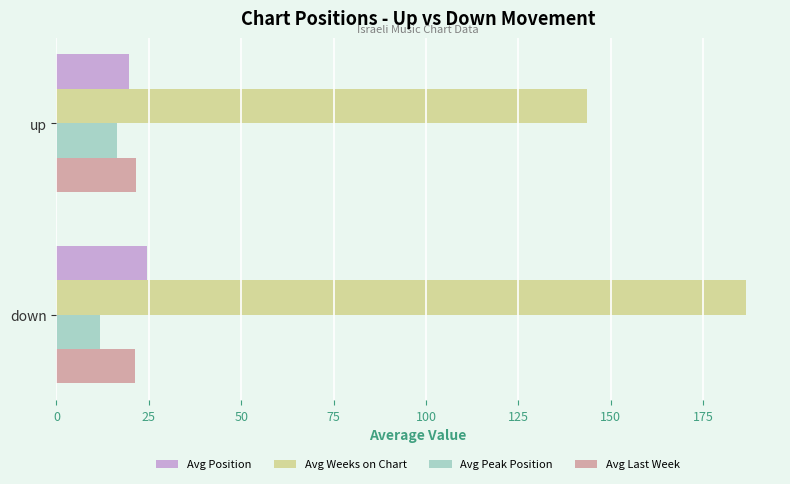

What is the total value across all series at up?

201.0